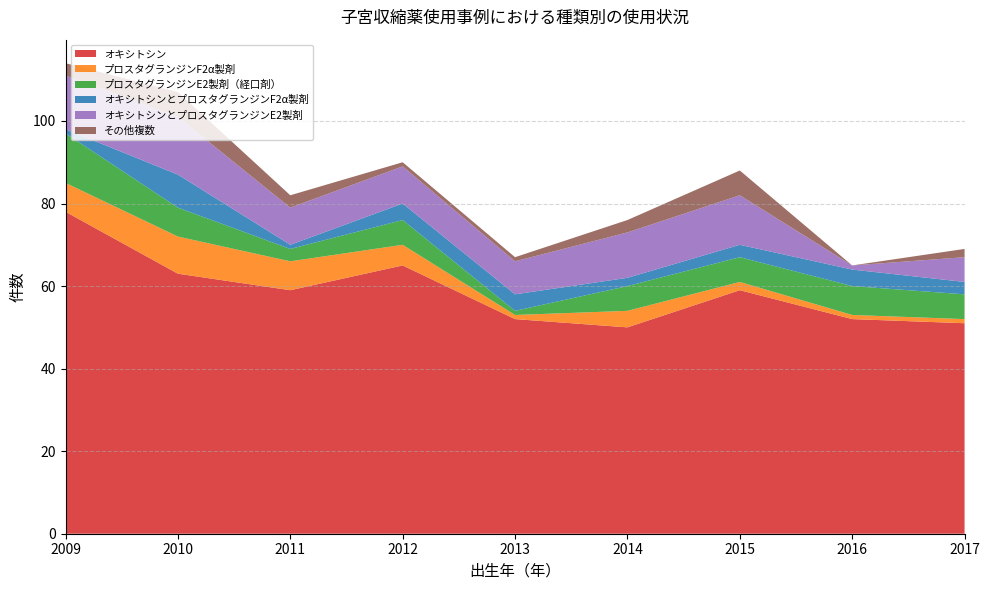

Reading left to right, what are all the values shown in this chart?

オキシトシン: 2009=78	2010=63	2011=59	2012=65	2013=52	2014=50	2015=59	2016=52	2017=51
プロスタグランジンF2α製剤: 2009=7	2010=9	2011=7	2012=5	2013=1	2014=4	2015=2	2016=1	2017=1
プロスタグランジンE2製剤（経口剤）: 2009=12	2010=7	2011=3	2012=6	2013=1	2014=6	2015=6	2016=7	2017=6
オキシトシンとプロスタグランジンF2α製剤: 2009=1	2010=8	2011=1	2012=4	2013=4	2014=2	2015=3	2016=4	2017=3
オキシトシンとプロスタグランジンE2製剤: 2009=13	2010=14	2011=9	2012=9	2013=8	2014=11	2015=12	2016=1	2017=6
その他複数: 2009=3	2010=6	2011=3	2012=1	2013=1	2014=3	2015=6	2016=0	2017=2